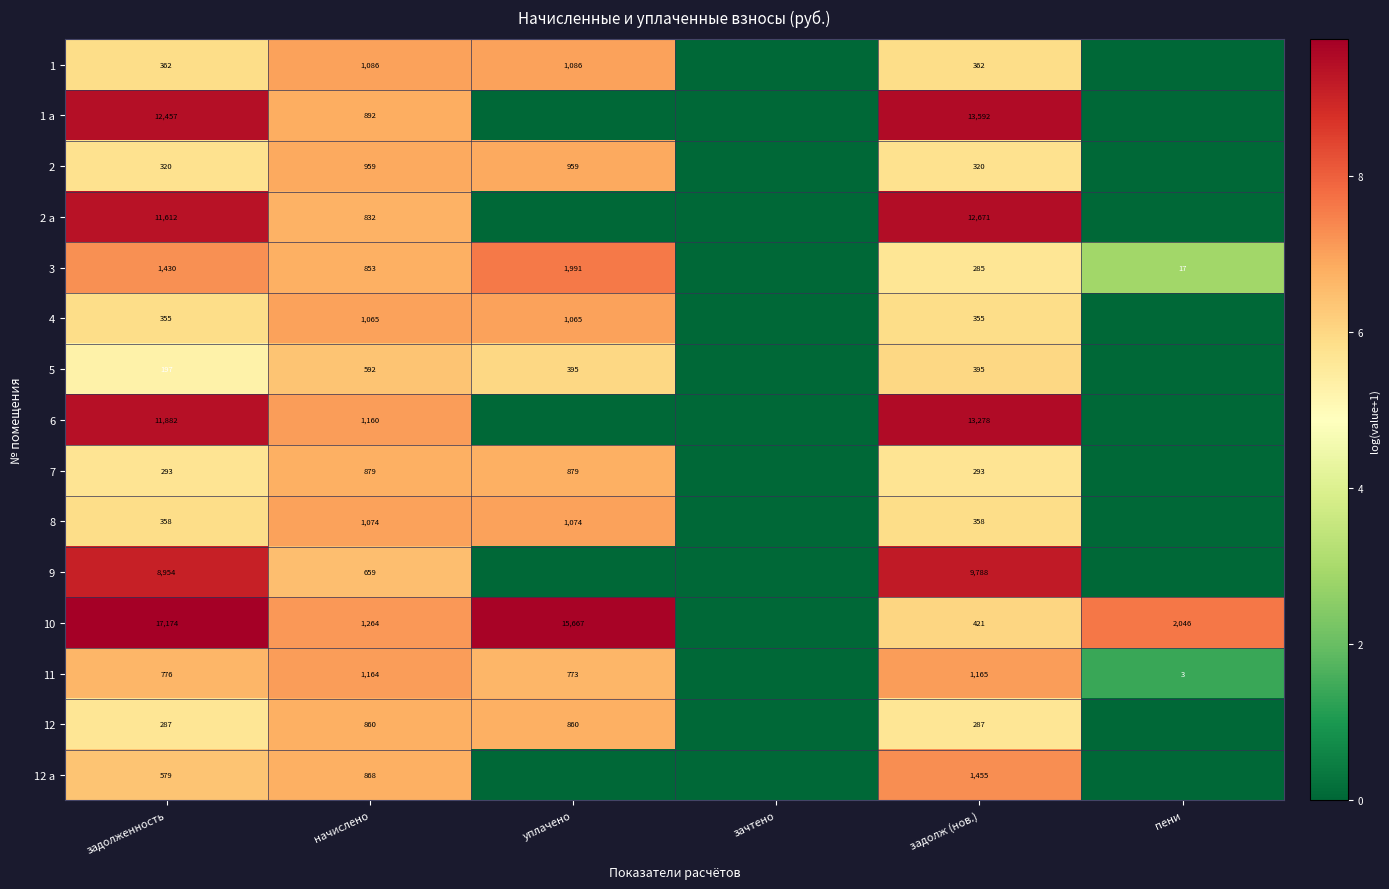

At задолж (нов.), list the series in order from largest to smallest.

1 a, 6, 2 a, 9, 12 a, 11, 10, 5, 1, 8, 4, 2, 7, 12, 3